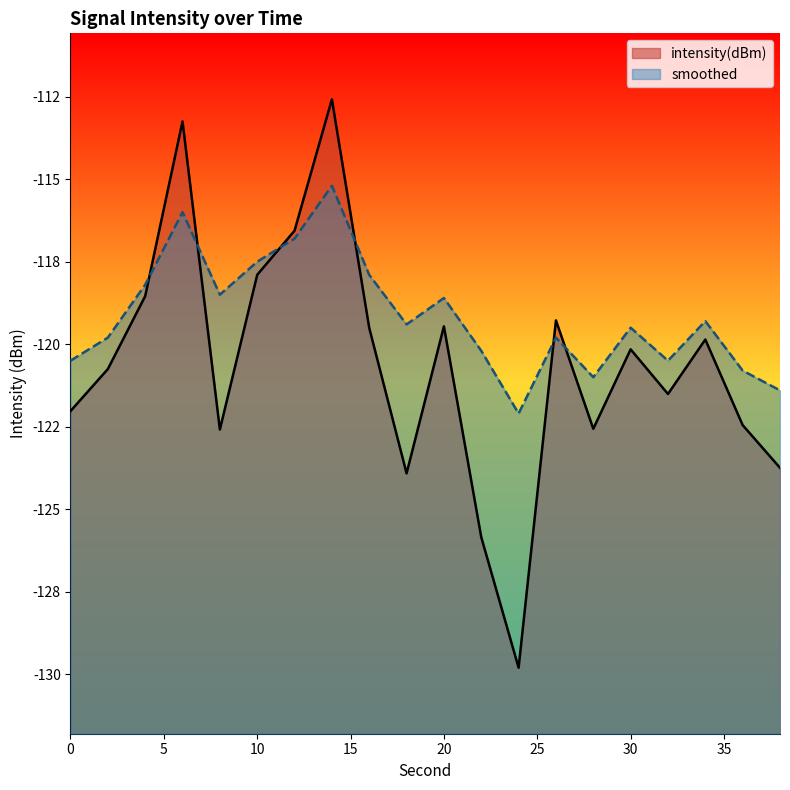

What is the minimum value for smoothed?

-122.1